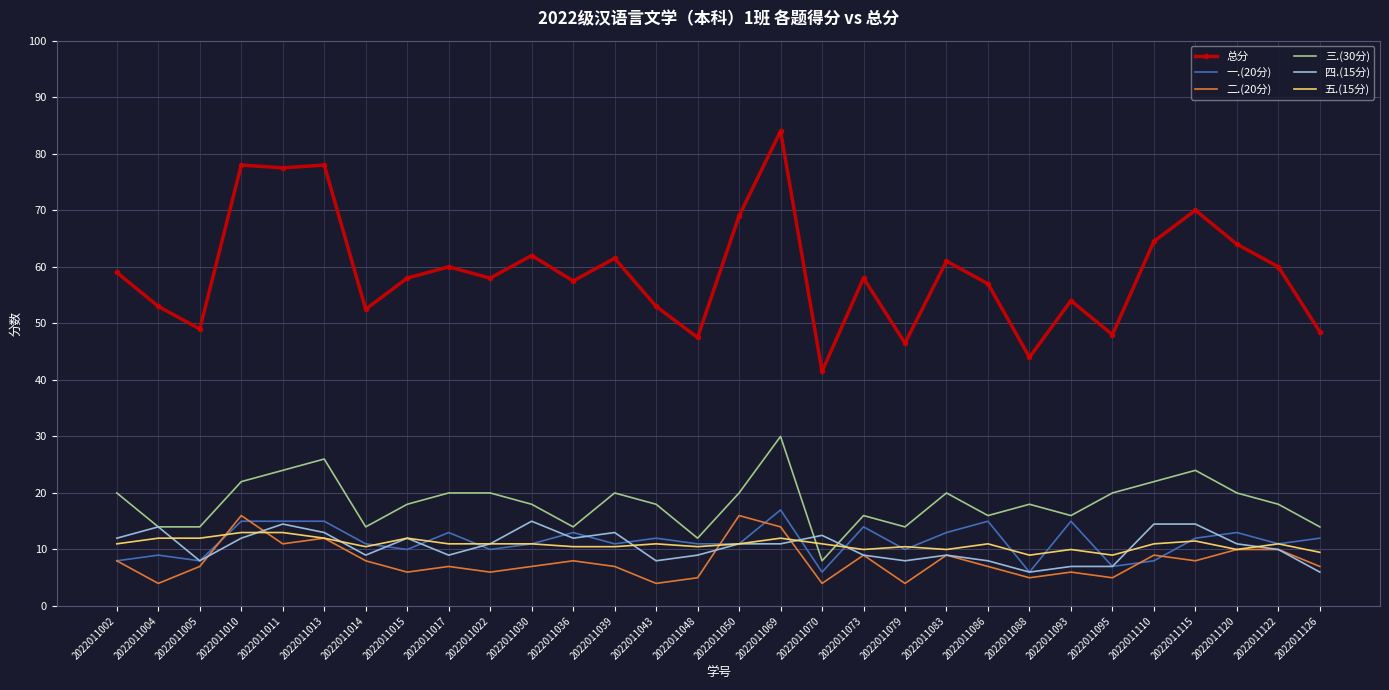

True or false: 总分 and 三.(30分) intersect in this chart.

False